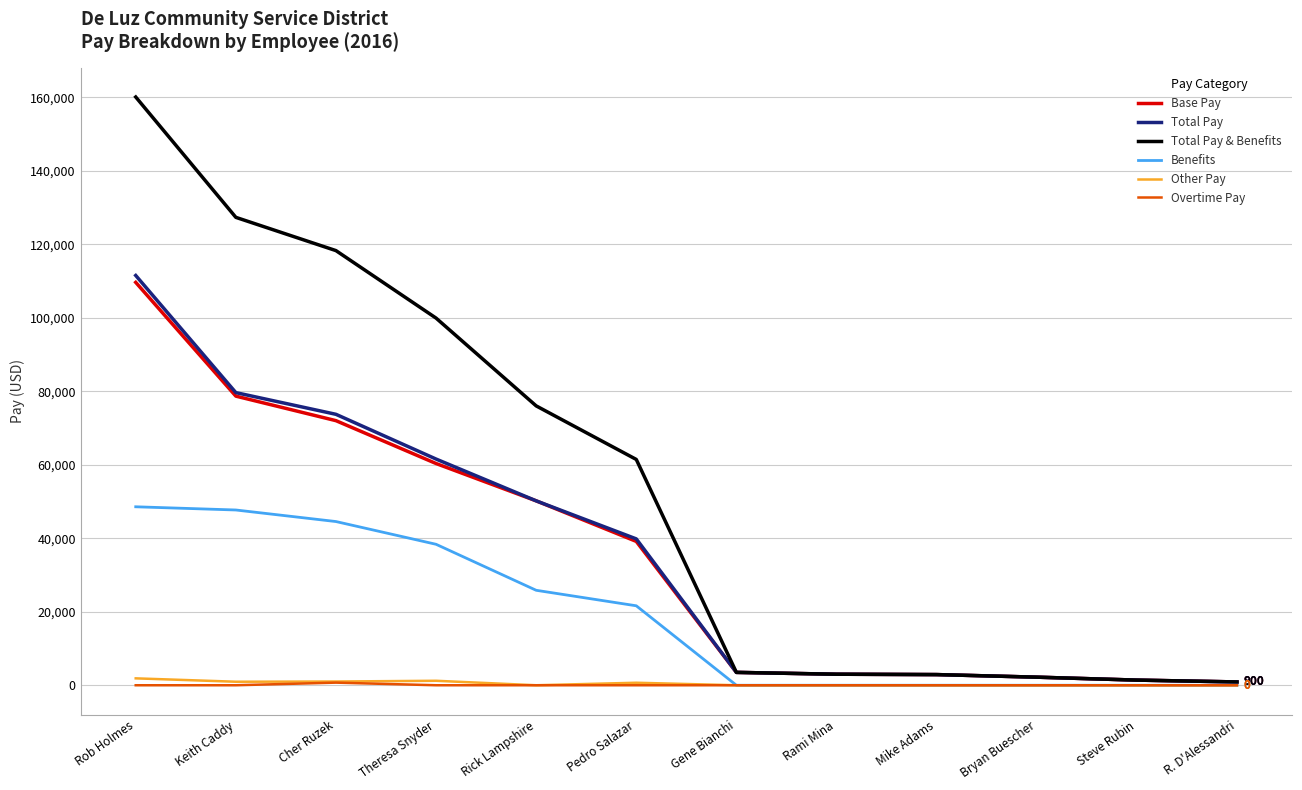

The value of Base Pay at Keith Caddy is 46057. True or false?

False